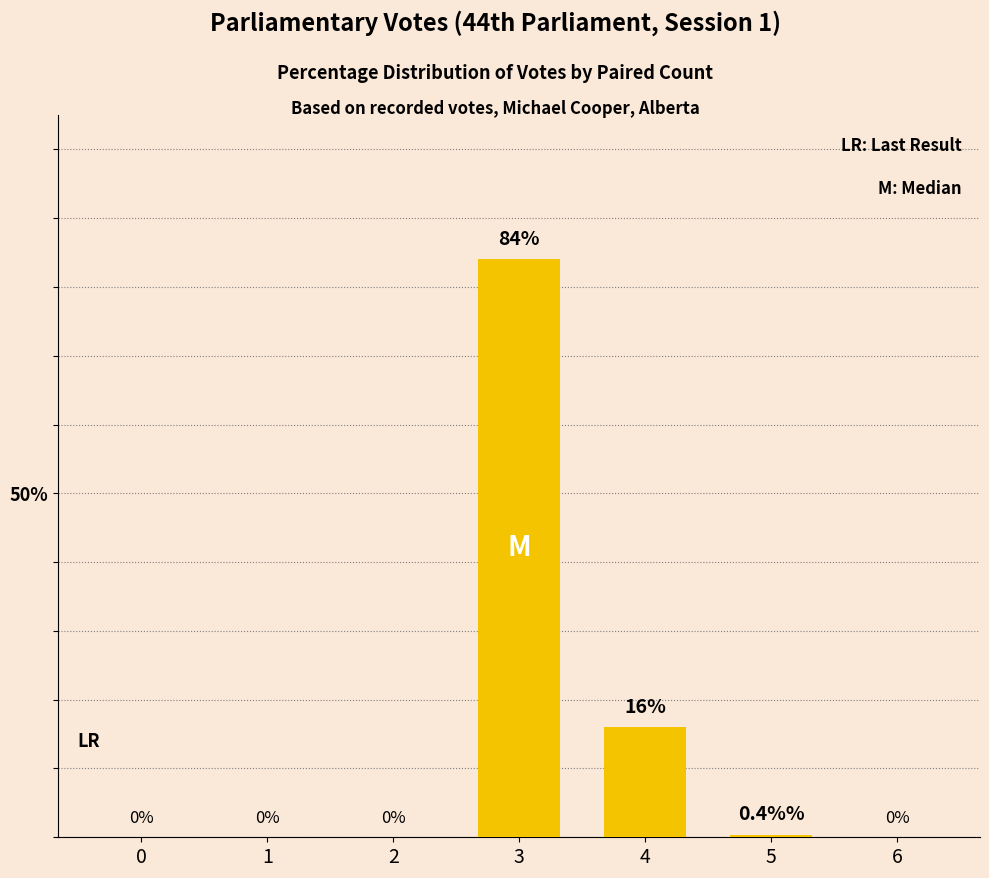

How many distinct data groups are displayed?

1